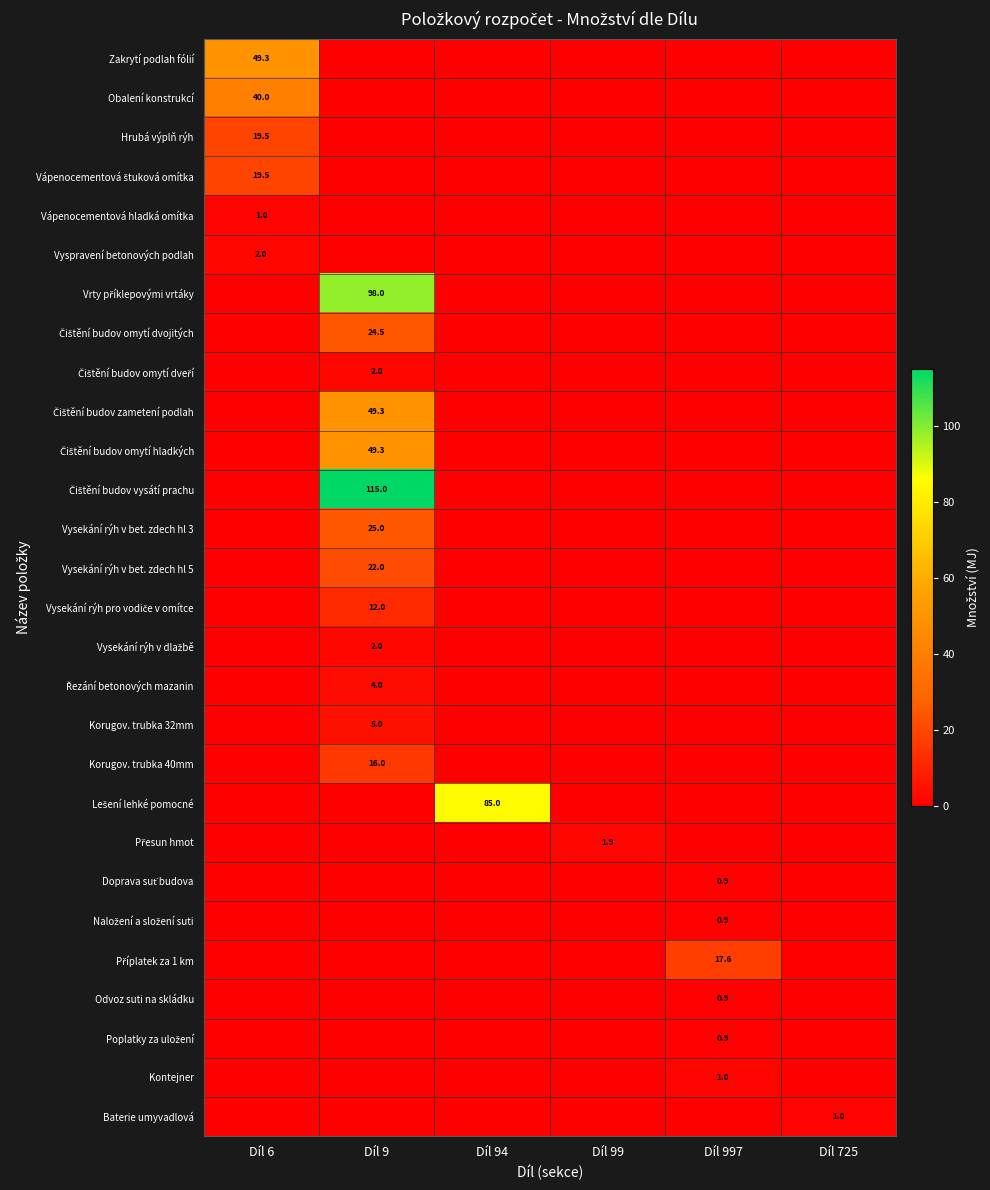

What is the spread (max minus min) of values at Díl 99?

1.9